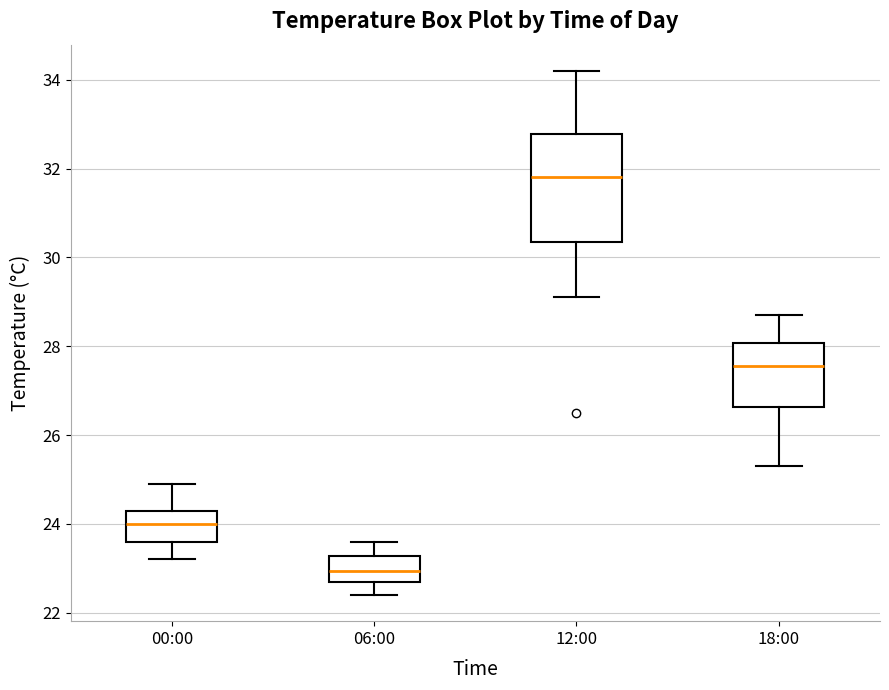

Reading left to right, transcribe this box plot: for each box, give where its median line is, the range the box spans, and where its two whiskers end, as read against the y-axis. The values are not printed on the chart, so give them approximately, as read against the axis.

00:00: median 24.0, box 23.6 to 24.4, whiskers 23.2 to 25.0
06:00: median 23.0, box 22.8 to 23.2, whiskers 22.4 to 23.6
12:00: median 31.8, box 30.4 to 32.8, whiskers 29.2 to 34.2
18:00: median 27.6, box 26.6 to 28.0, whiskers 25.4 to 28.8